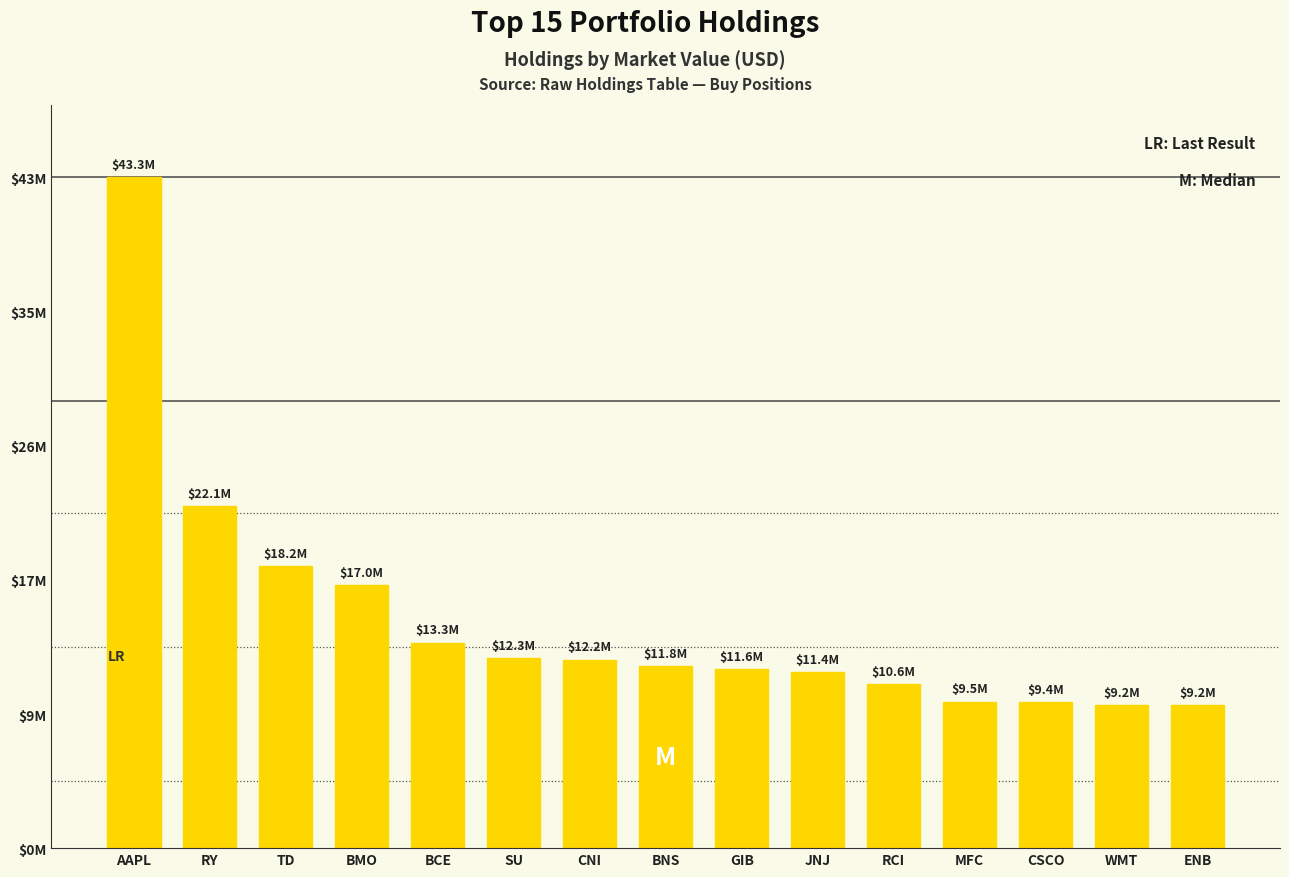

Which label corresponds to the smallest value in the chart?

ENB